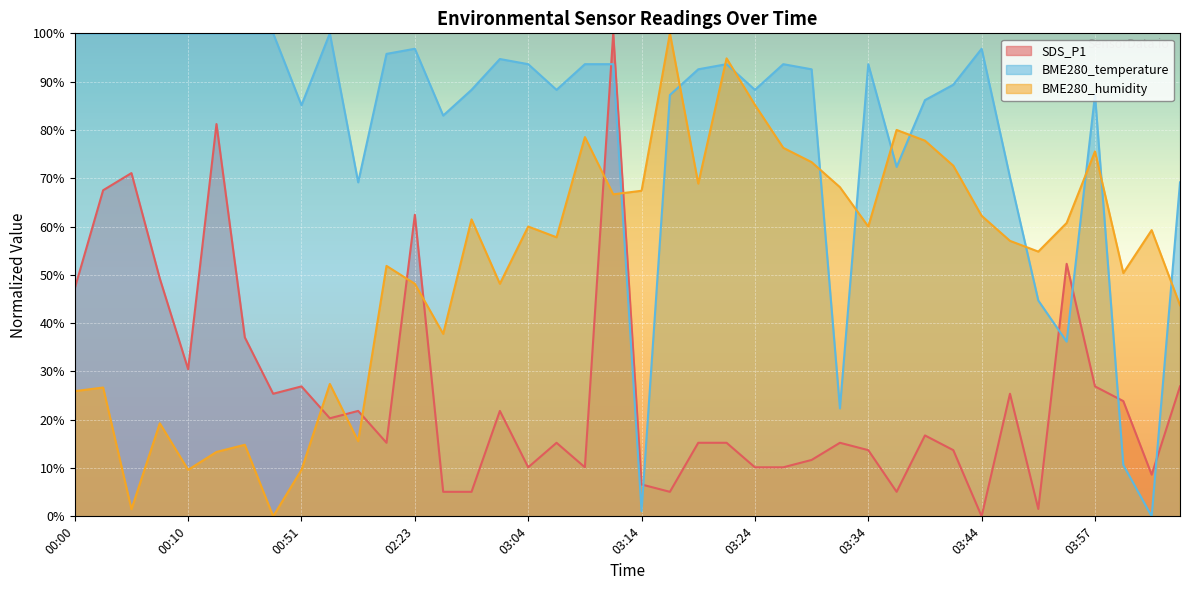

Rank the series by their maximum value, from lowest to highest.

SDS_P1, BME280_temperature, BME280_humidity